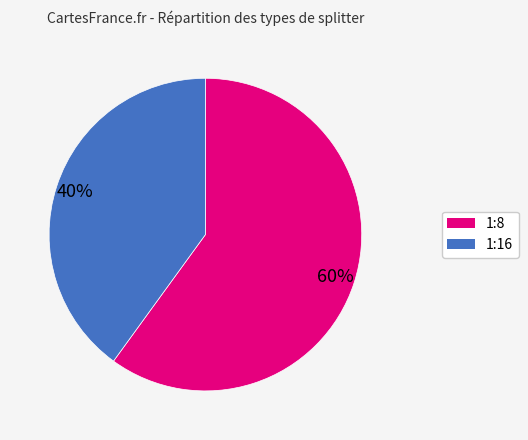

How many segments does this pie chart have?

2